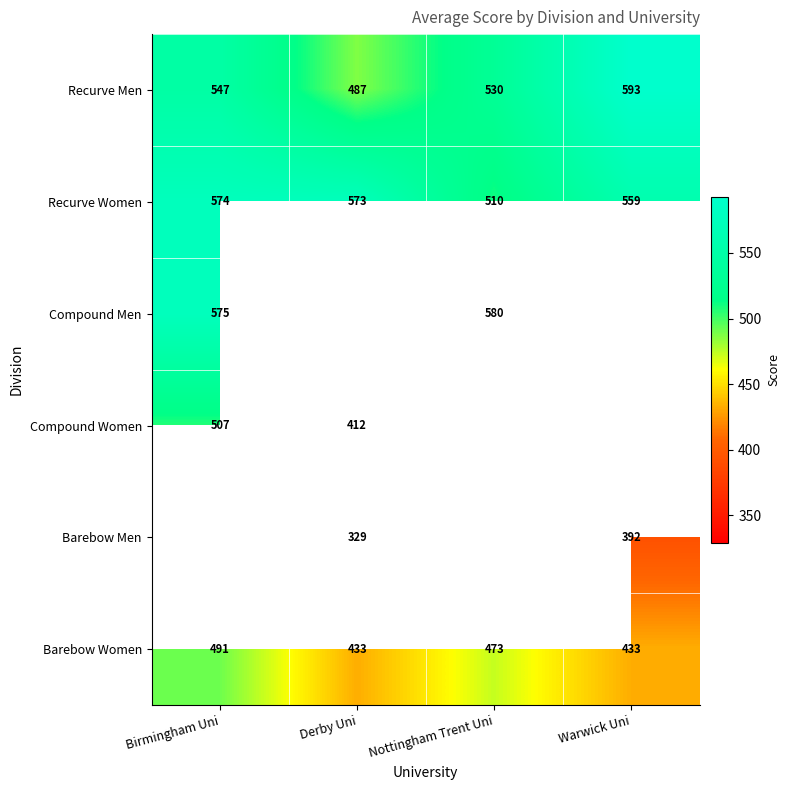

Is the value of Recurve Women at Derby Uni greater than the value of Barebow Women at Nottingham Trent Uni?

Yes